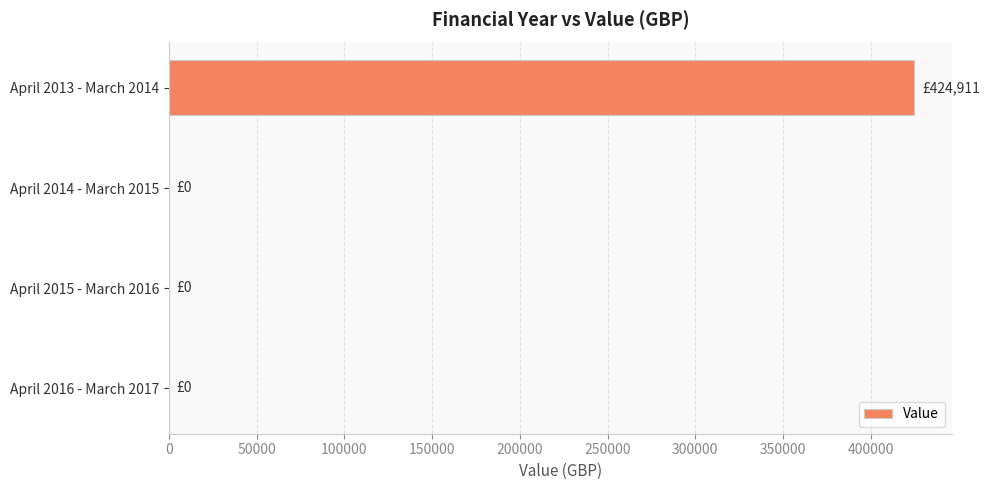

What is the maximum value shown in the chart?

424911